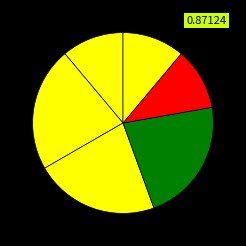

How many segments does this pie chart have?

6